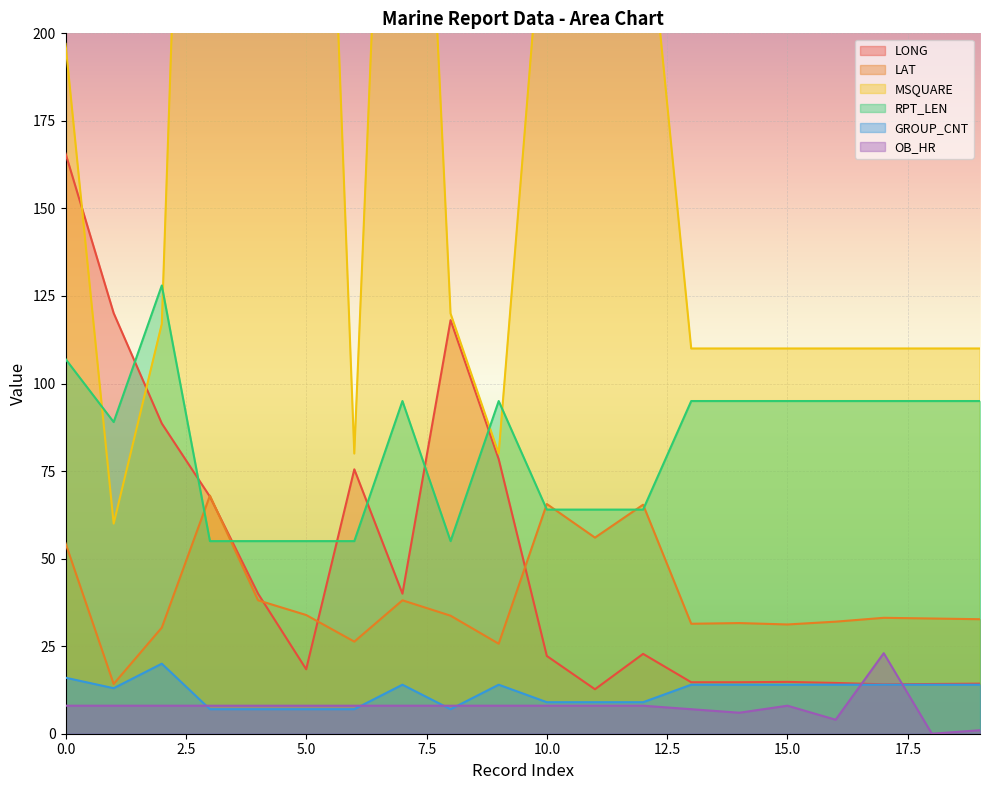

True or false: GROUP_CNT and MSQUARE intersect in this chart.

False